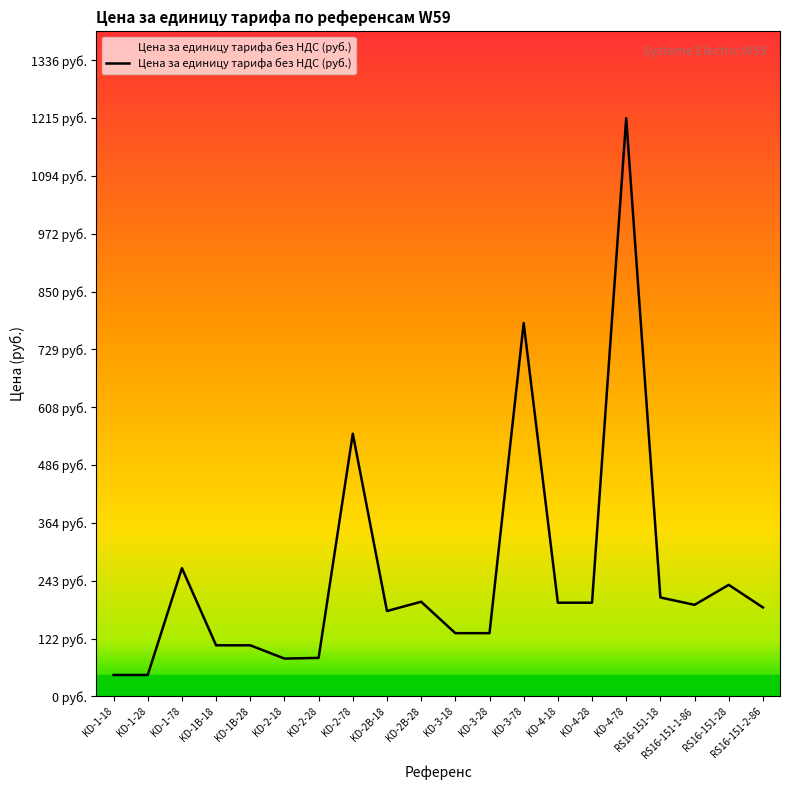

What is the change in value from KD-2B-28 to KD-4-78?

+1016.0